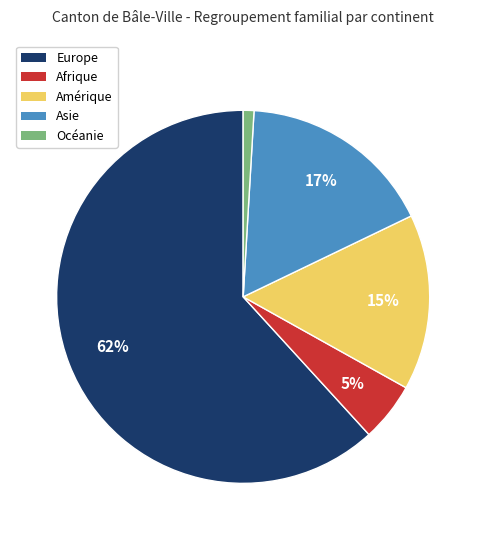

Which category has the smallest portion of the pie?

Océanie